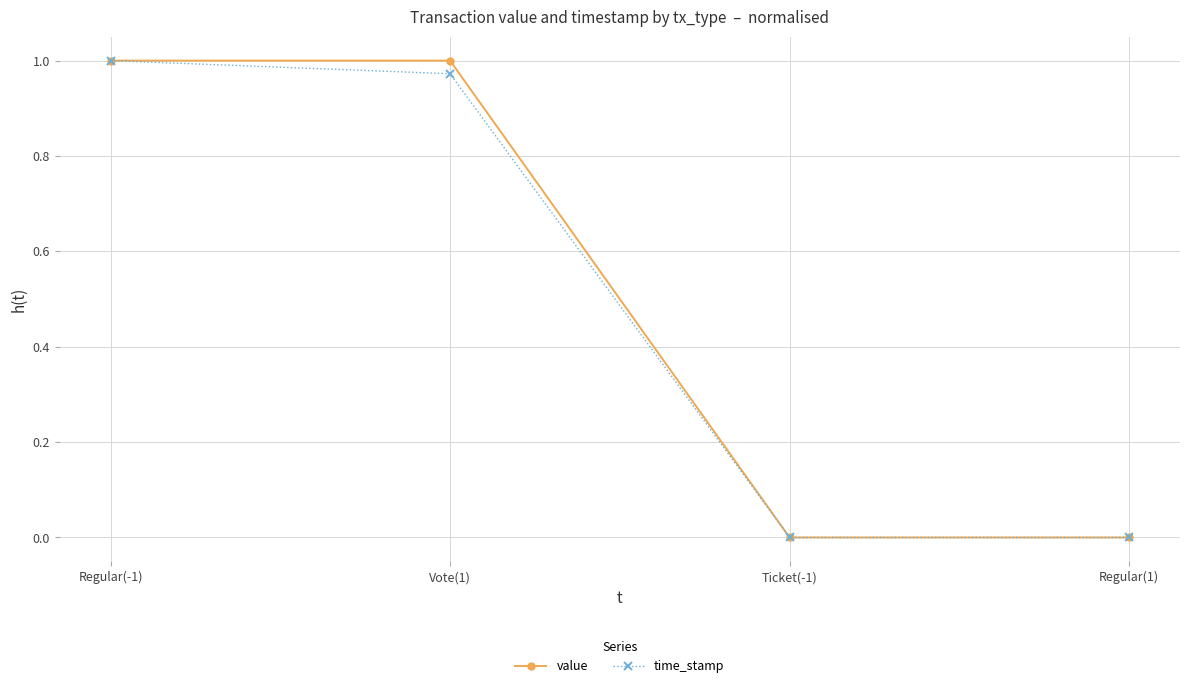

Between Regular(-1) and Ticket(-1), which series saw the biggest shift?

value